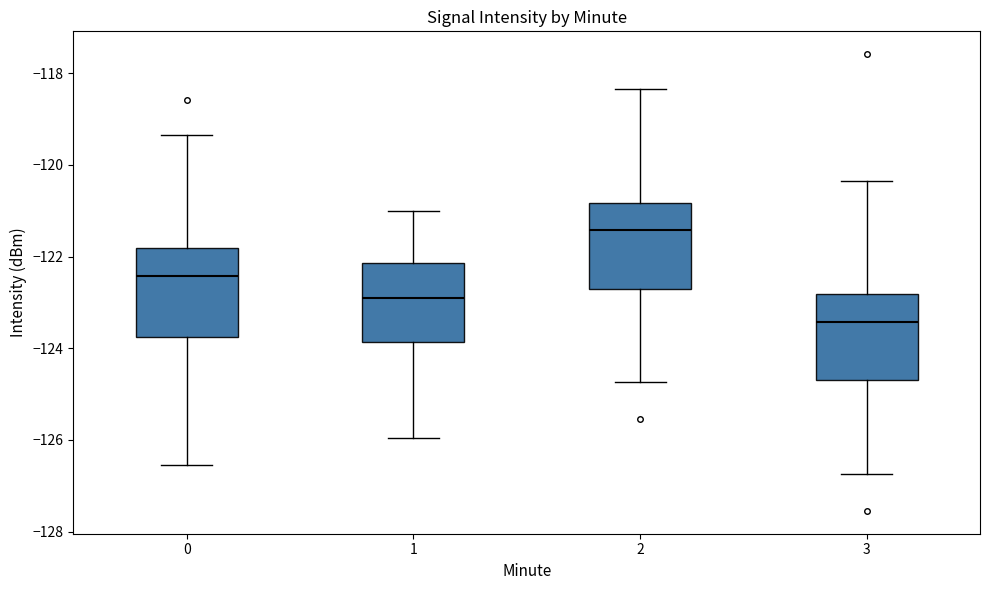

Reading left to right, transcribe this box plot: for each box, give where its median line is, the range the box spans, and where its two whiskers end, as read against the y-axis. The values are not printed on the chart, so give them approximately, as read against the axis.

0: median -122.4, box -123.8 to -121.8, whiskers -126.6 to -119.4
1: median -123.0, box -123.8 to -122.2, whiskers -126.0 to -121.0
2: median -121.4, box -122.6 to -120.8, whiskers -124.8 to -118.4
3: median -123.4, box -124.6 to -122.8, whiskers -126.8 to -120.4